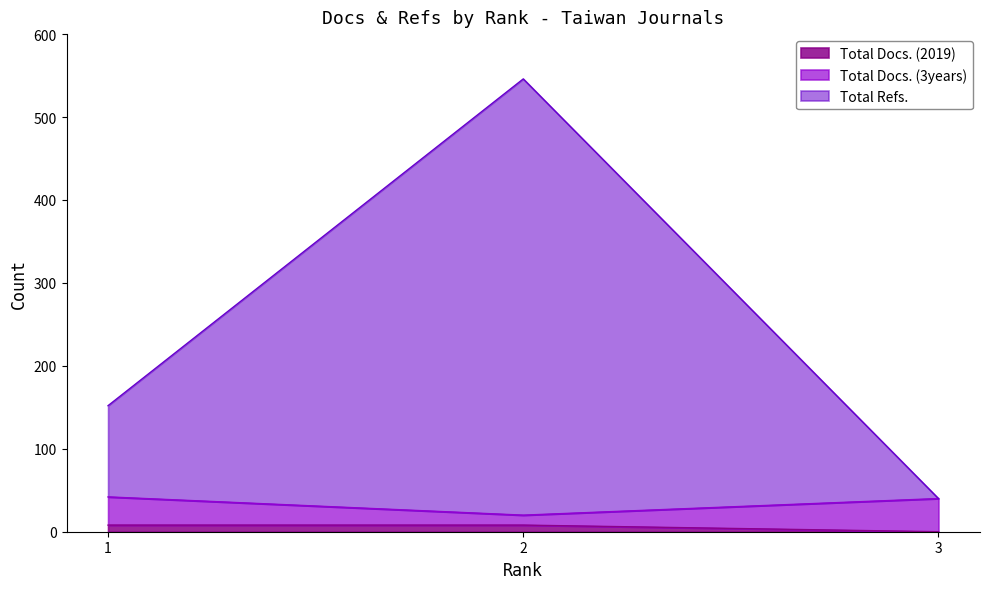

Which has a higher value, 2 or 1?

2